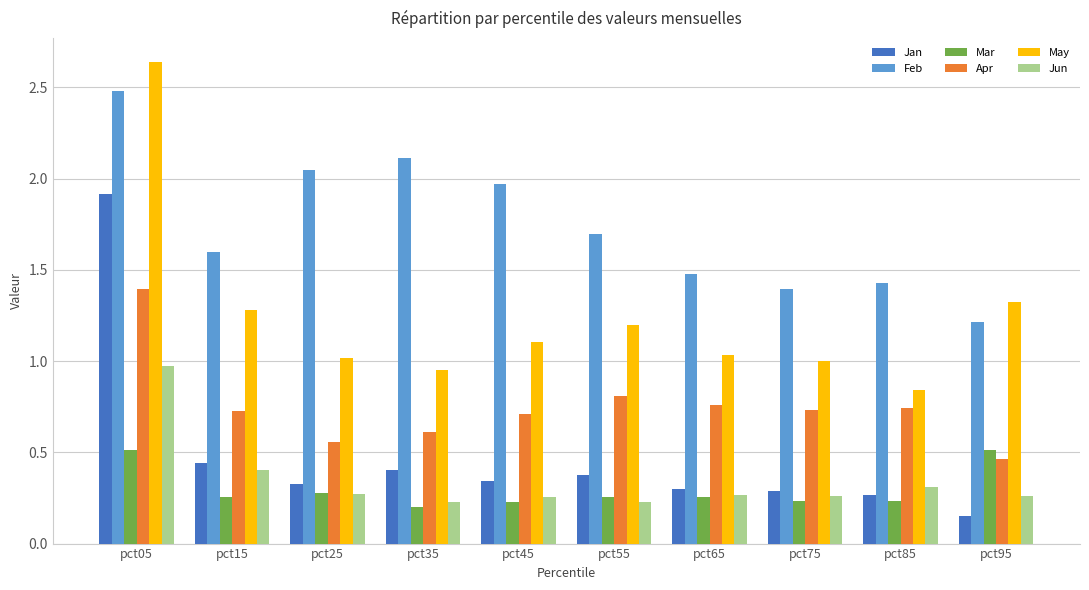

What is the highest value of the Feb series?

2.5